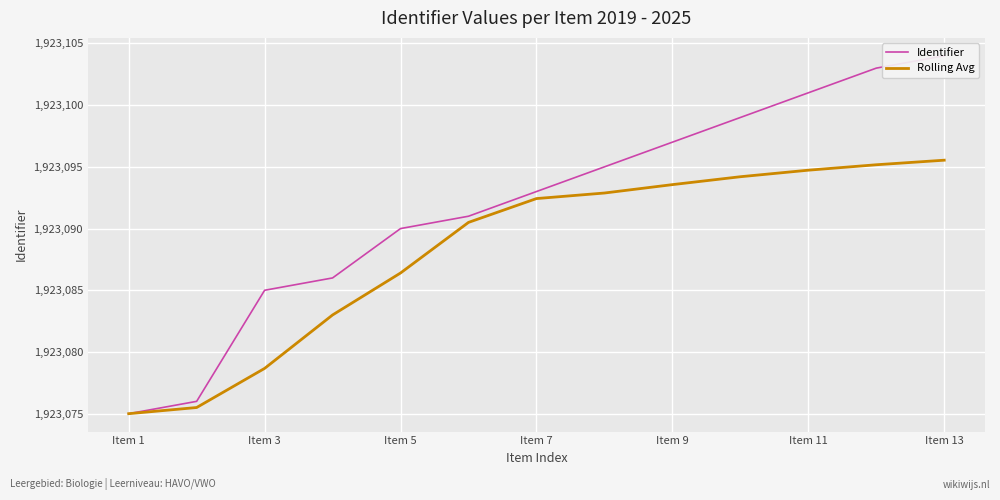

True or false: Rolling Avg and Identifier cross at least once.

False